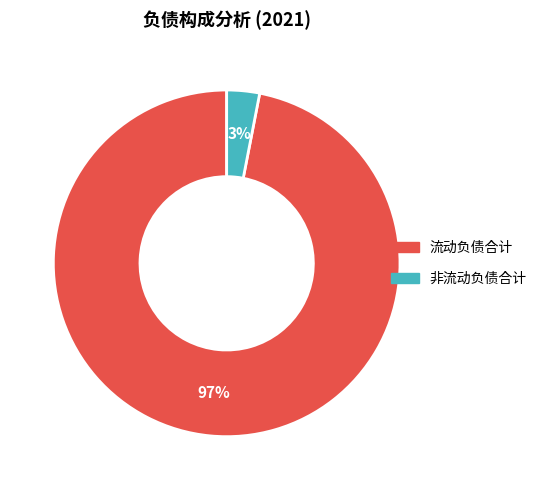

To the nearest percent, what is the average slice percentage?

50%